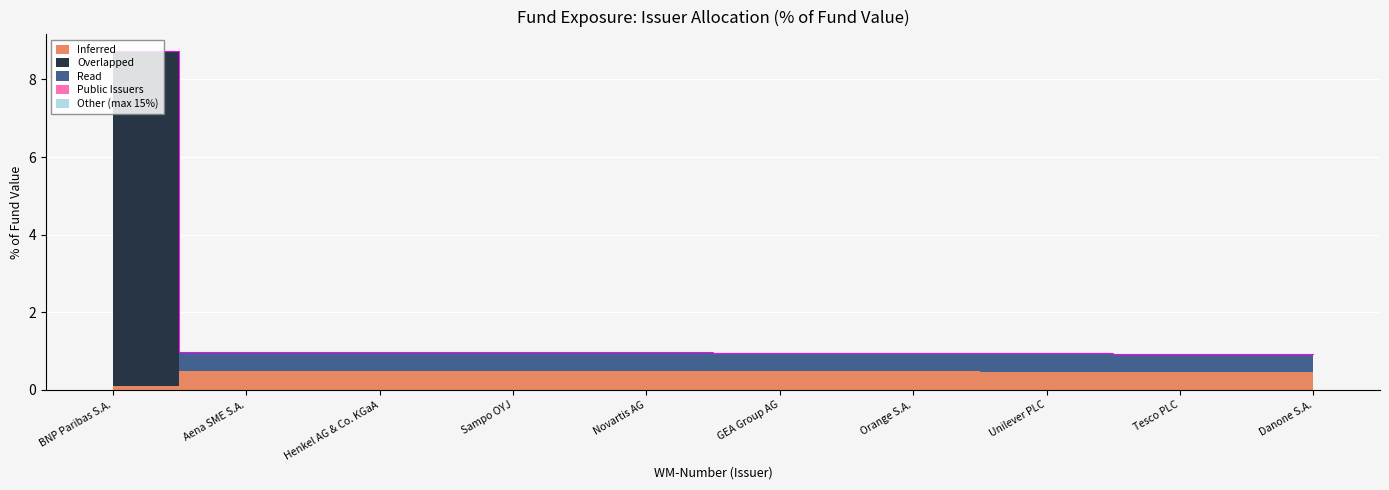

What are all the series names shown in the legend?

Inferred, Overlapped, Read, Public Issuers, Other (max 15%)